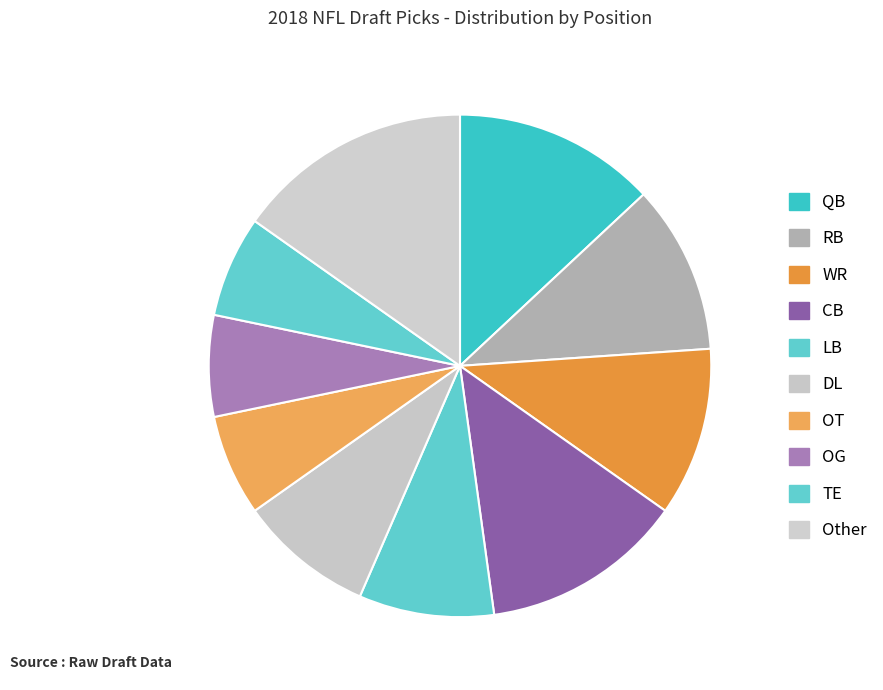

How many segments does this pie chart have?

10